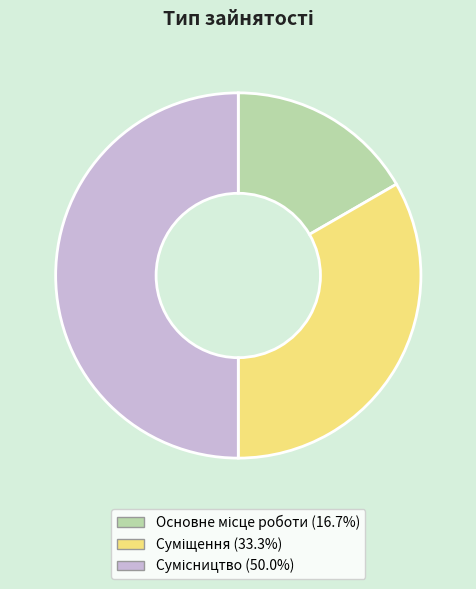

To the nearest percent, what is the difference between the Суміщення and Основне місце роботи slice percentages?

17%